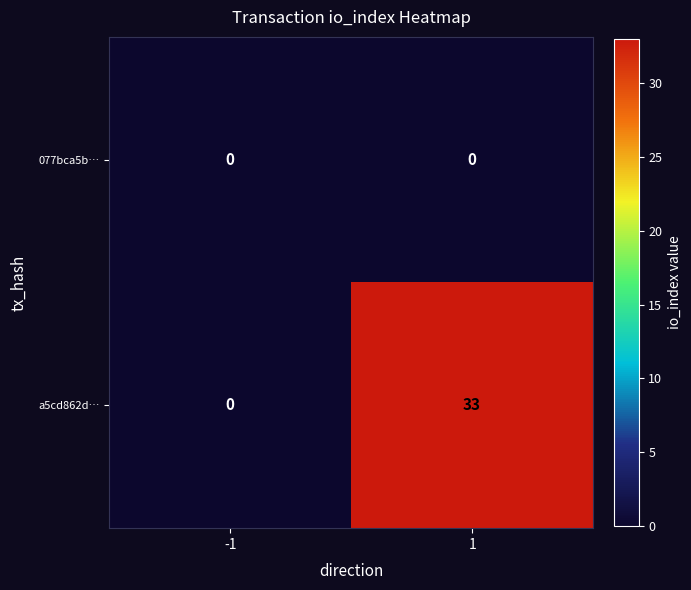

Reading left to right, list all the values displayed in this chart.

077bca5b…: -1=0	1=0
a5cd862d…: -1=0	1=33